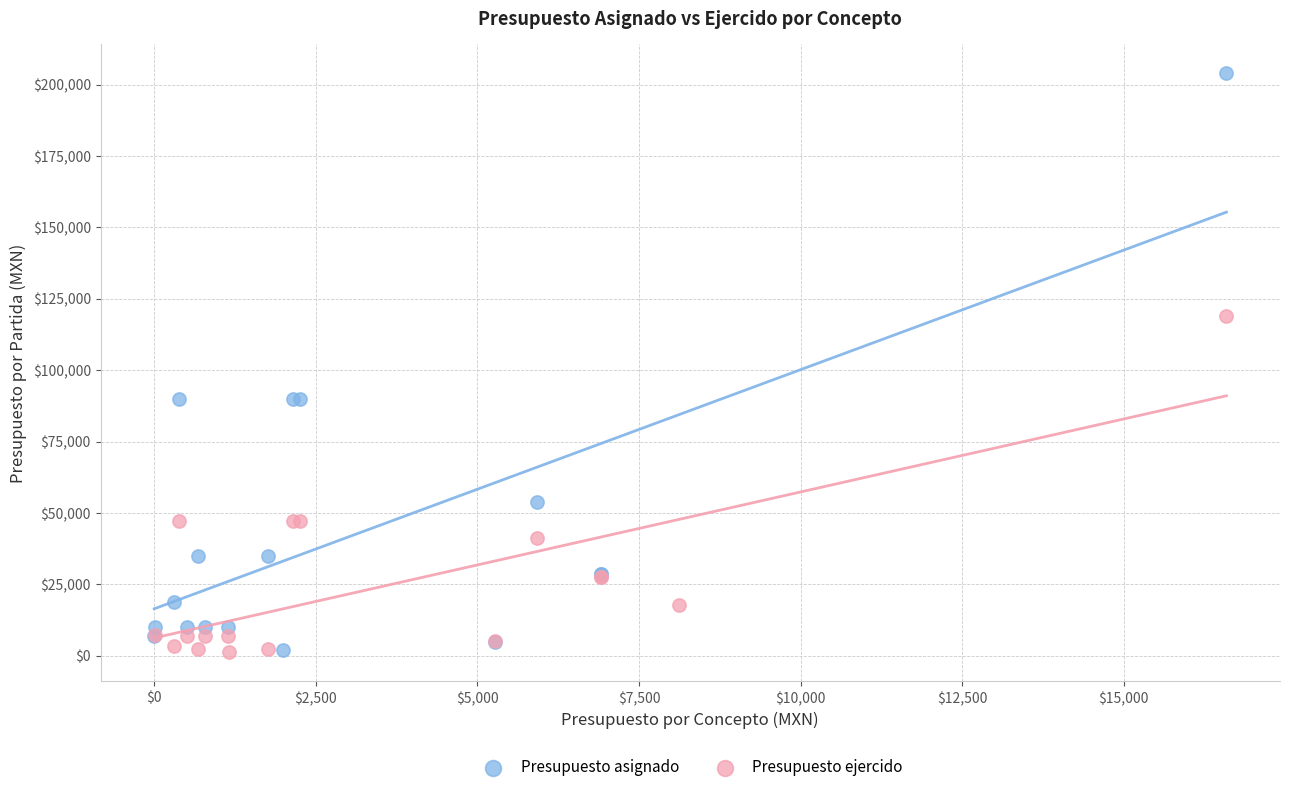

What are all the series names shown in the legend?

Presupuesto asignado, Presupuesto ejercido